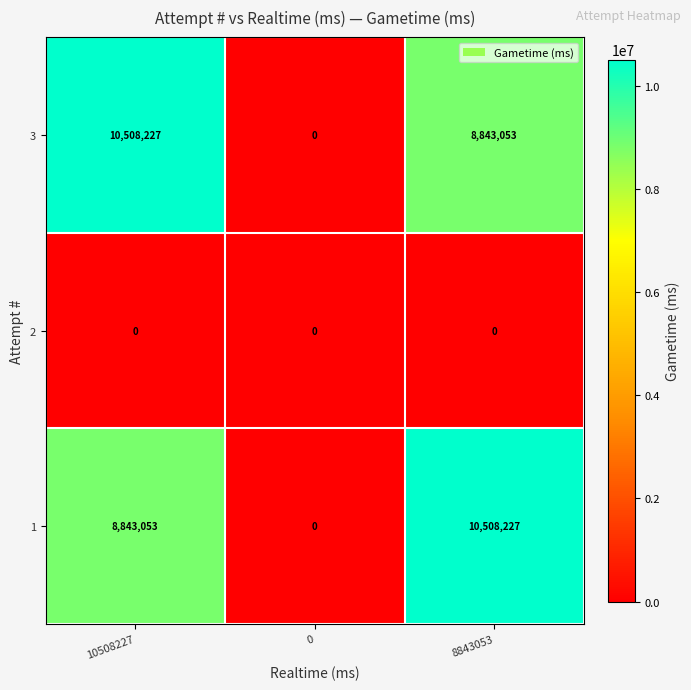

True or false: 3 has a value of 8843053 at 8843053.

True